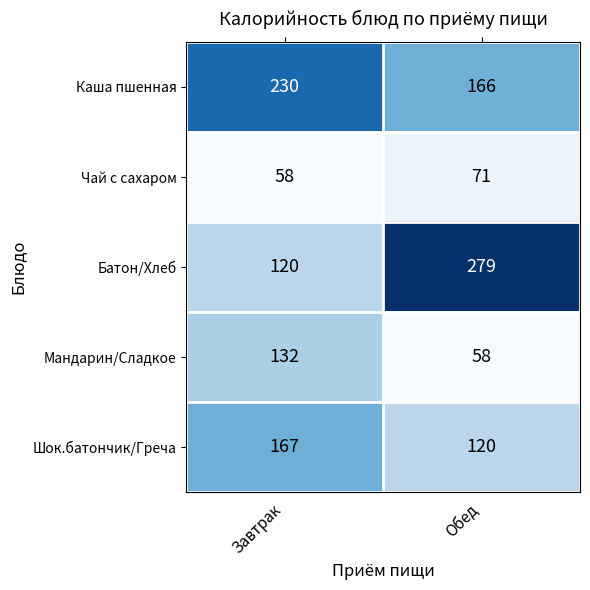

What is the difference between the maximum and minimum values in the Чай с сахаром series?

13